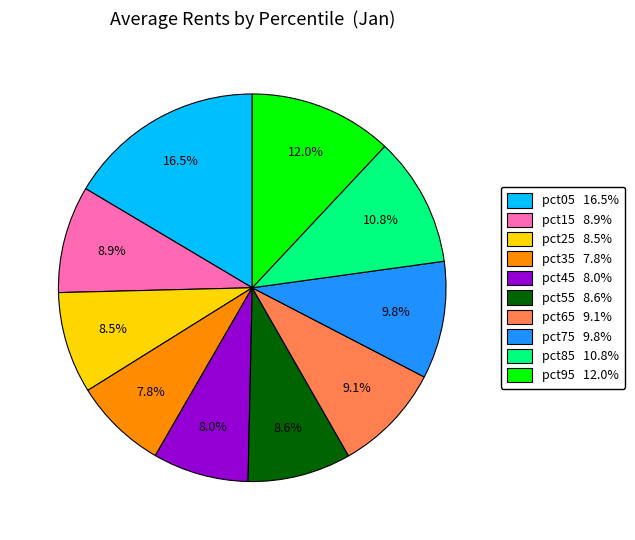

Is the sum of pct45 and pct05 greater than half?

No